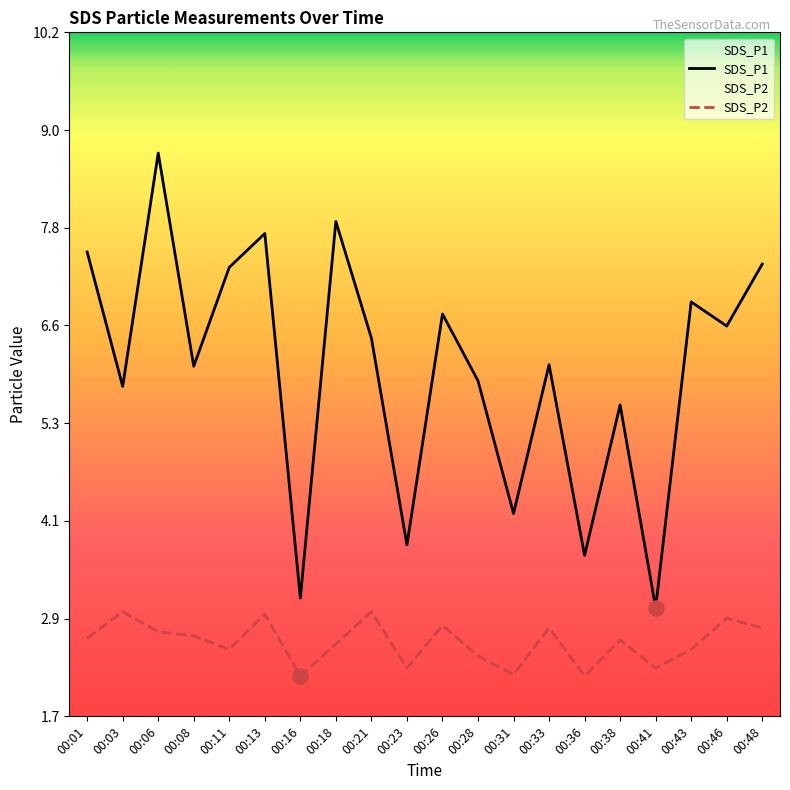

What are all the series names shown in the legend?

SDS_P1, SDS_P2